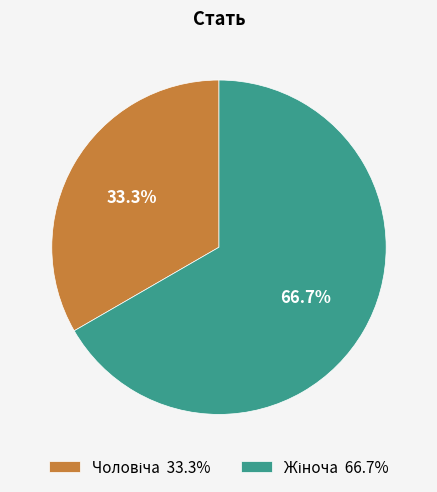

Is there a majority slice in this chart?

Yes